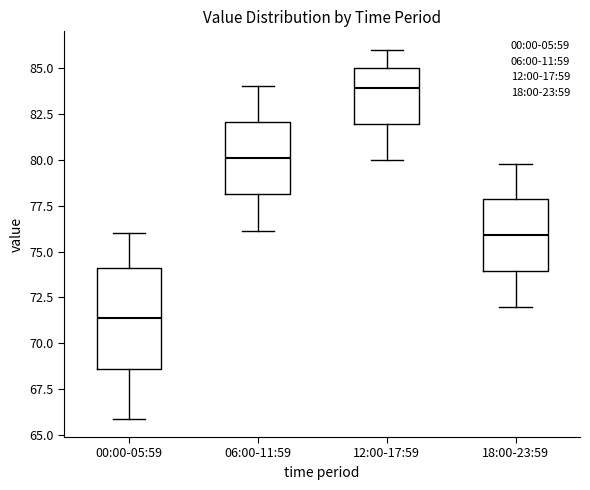

Reading left to right, transcribe this box plot: for each box, give where its median line is, the range the box spans, and where its two whiskers end, as read against the y-axis. The values are not printed on the chart, so give them approximately, as read against the axis.

00:00-05:59: median 71.5, box 68.5 to 74.0, whiskers 66.0 to 76.0
06:00-11:59: median 80.0, box 78.0 to 82.0, whiskers 76.0 to 84.0
12:00-17:59: median 84.0, box 82.0 to 85.0, whiskers 80.0 to 86.0
18:00-23:59: median 76.0, box 74.0 to 78.0, whiskers 72.0 to 80.0